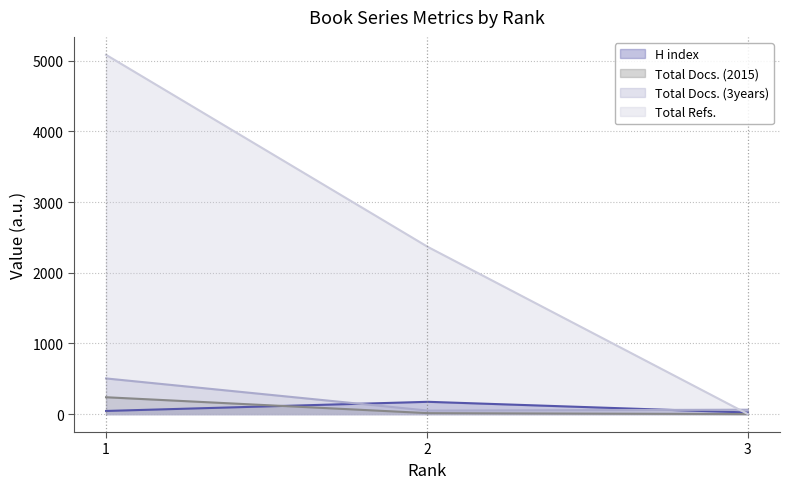

Where does the Total Docs. (3years) series first go above 62?

1